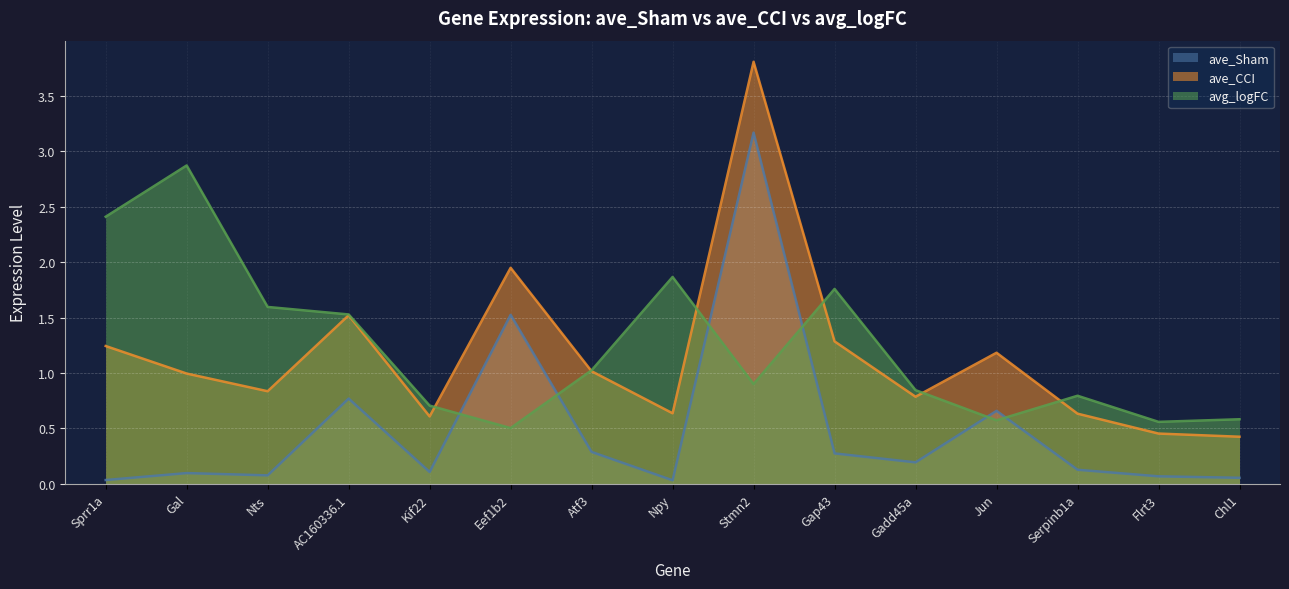

Which series has the widest spread of values?

ave_CCI